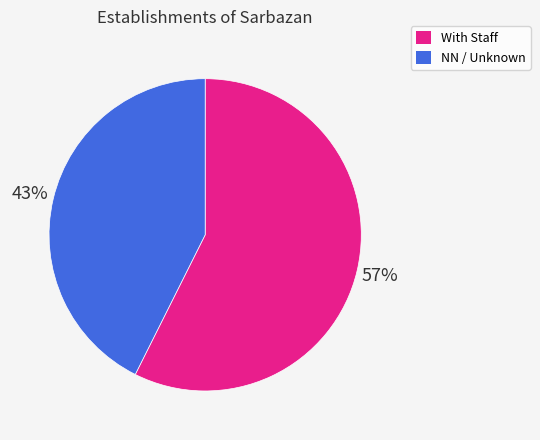

To the nearest percent, what is the average slice percentage?

50%